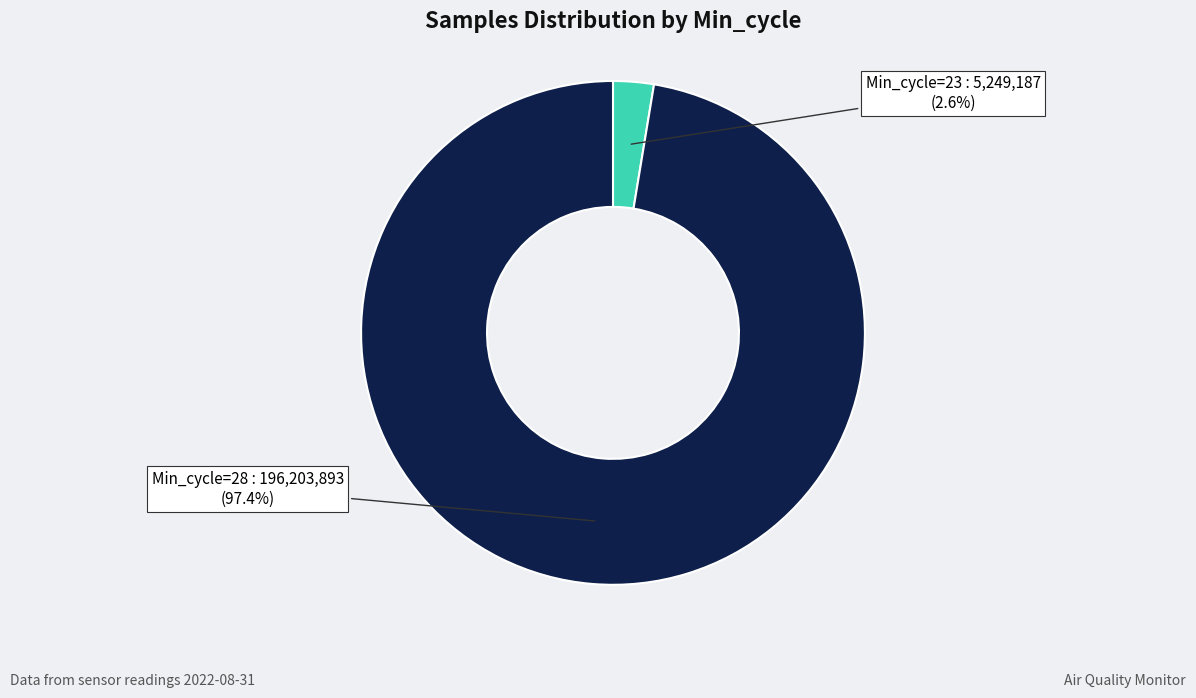

Rank the categories by value from highest to lowest.

Min_cycle=28, Min_cycle=23